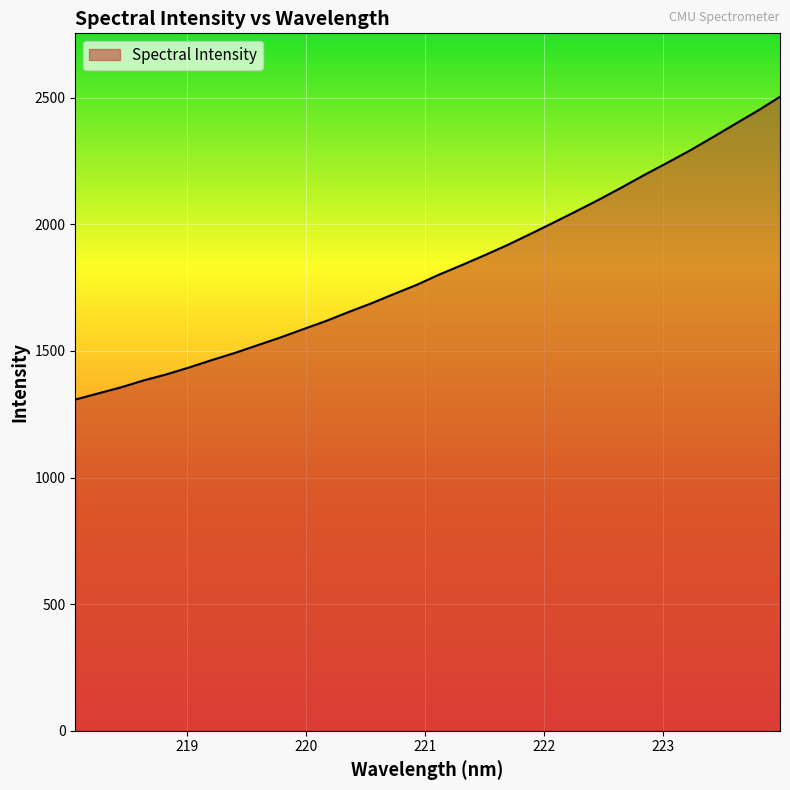

What is the smallest value displayed?

1307.8